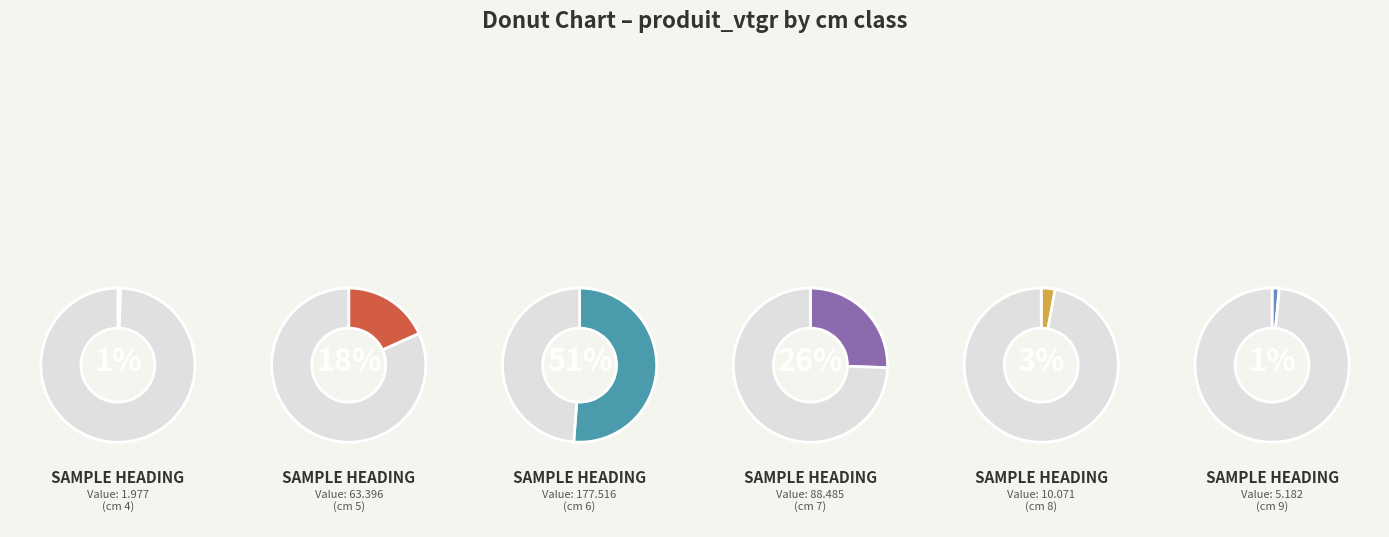

The cm 7 slice represents 39% of the pie. True or false?

False